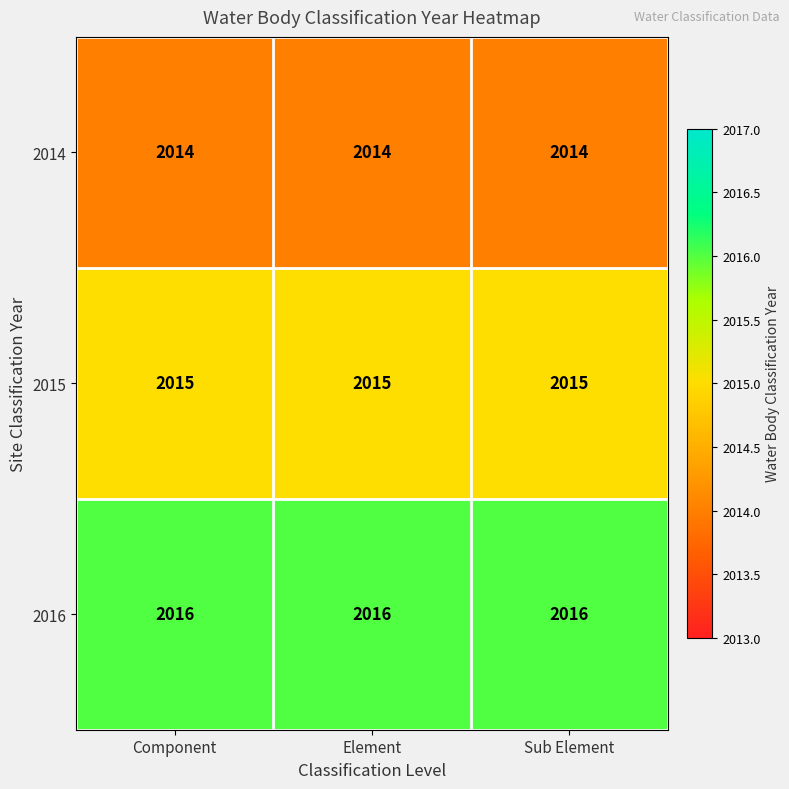

What is the total value across all series at Element?

6045